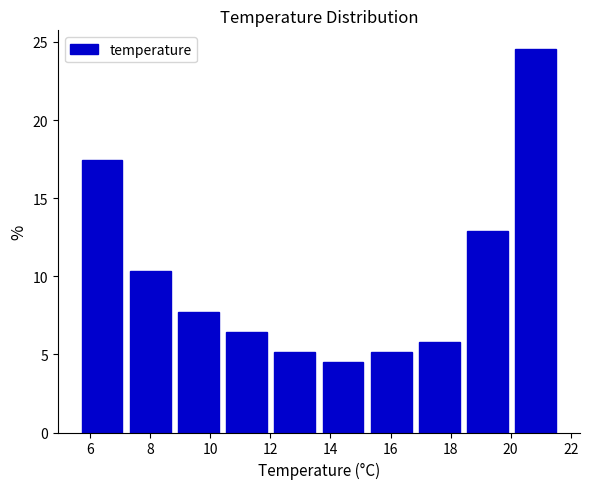

Reading left to right, transcribe this chart: for each bar, give the range it covers on the x-axis and its height. Neither the bar edges nor the heights are printed on the chart, so give them approximately, as read against the axes.

5.6 to 7.2: 17.5
7.2 to 8.8: 10.5
8.8 to 10.4: 7.5
10.4 to 12.0: 6.5
12.0 to 13.6: 5.0
13.6 to 15.2: 4.5
15.2 to 16.8: 5.0
16.8 to 18.4: 6.0
18.4 to 20.0: 13.0
20.0 to 21.6: 24.5